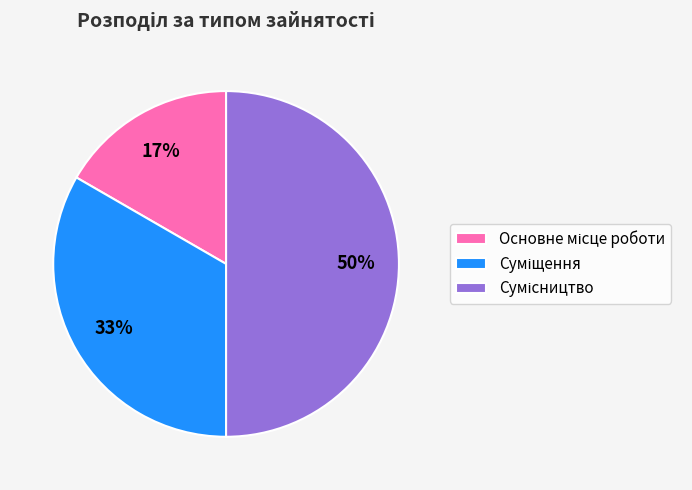

To the nearest percent, what is the average slice percentage?

33%